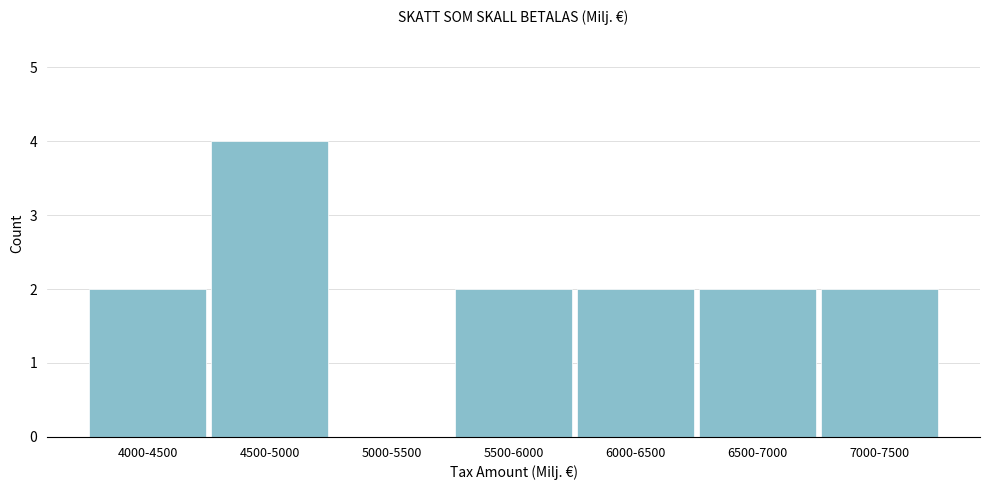

Reading right to left, transcribe all the data shown in this chart.

7000-7500=2	6500-7000=2	6000-6500=2	5500-6000=2	5000-5500=0	4500-5000=4	4000-4500=2